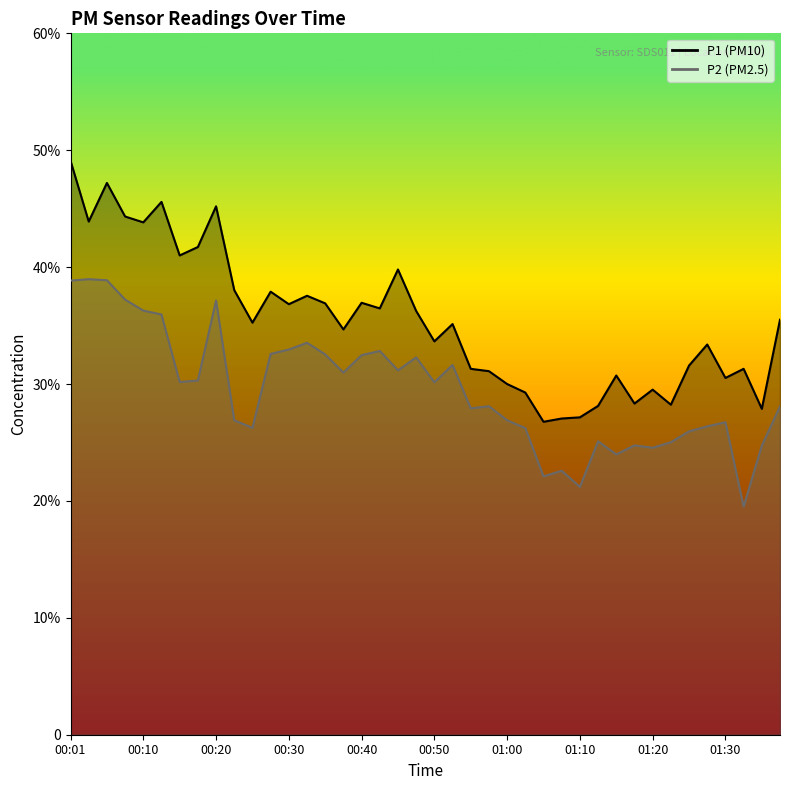

Which series changed the most between 10 and 14?

P2